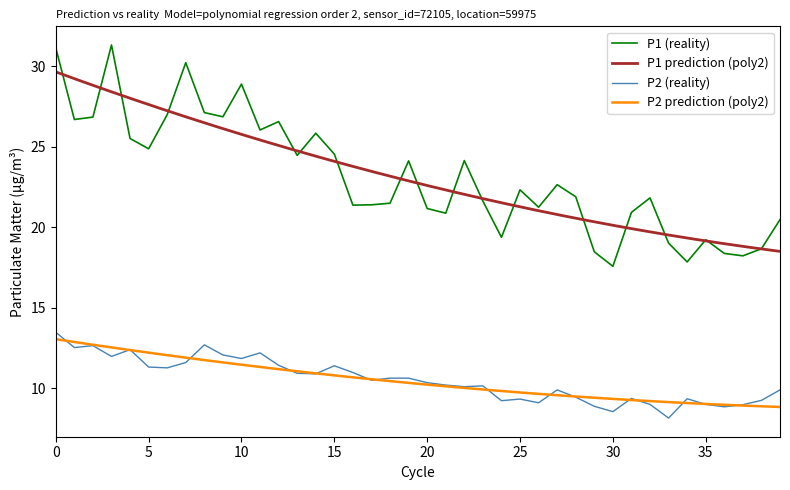

What value does the P2 (reality) series have at 15?

11.4